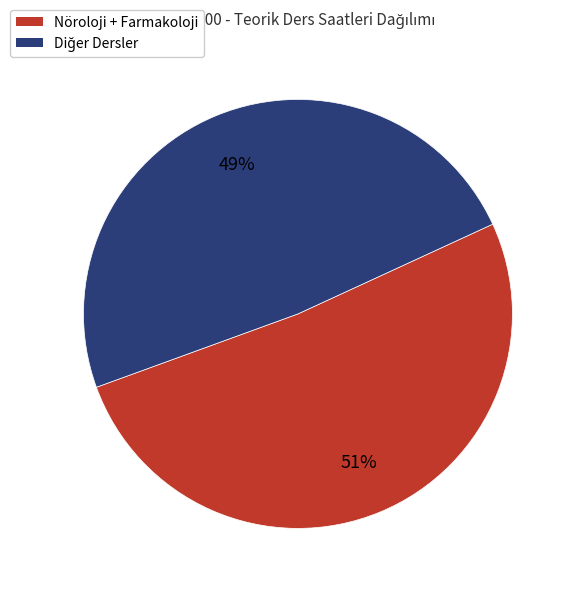

Does any single category account for the majority?

Yes